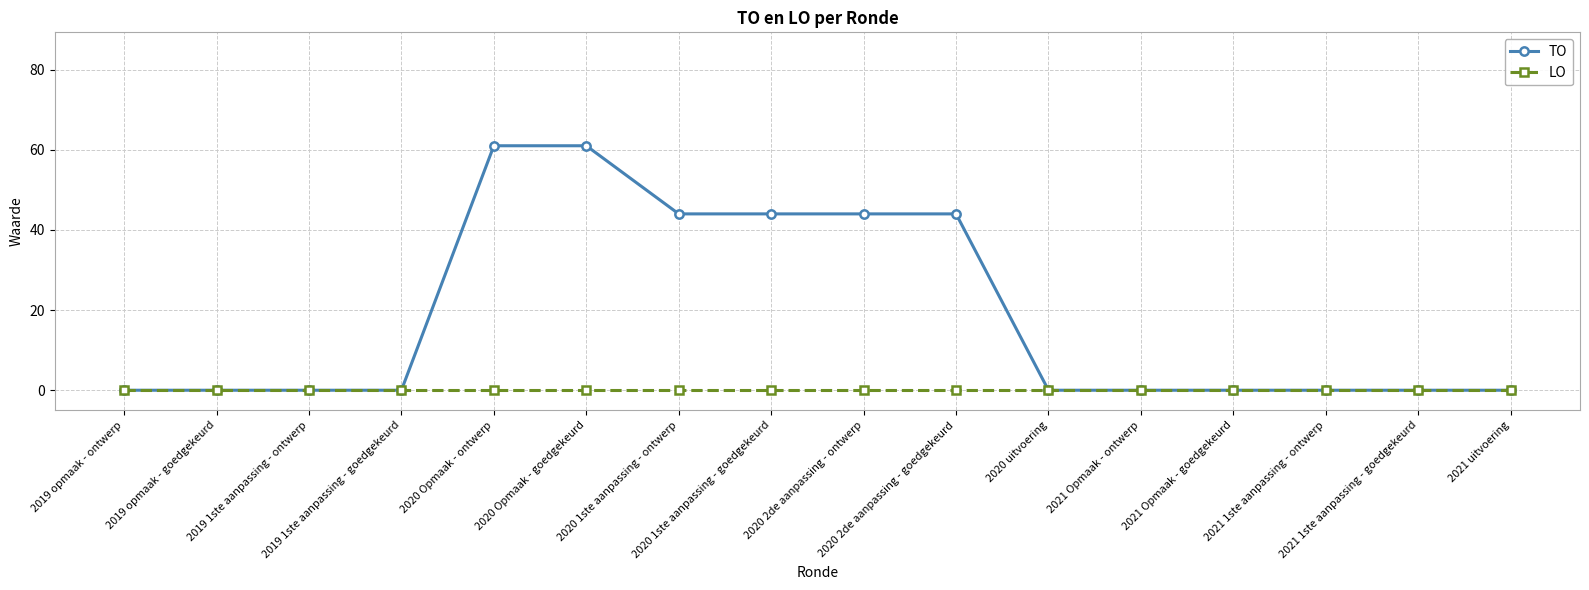

Rank the series by their maximum value, from lowest to highest.

LO, TO